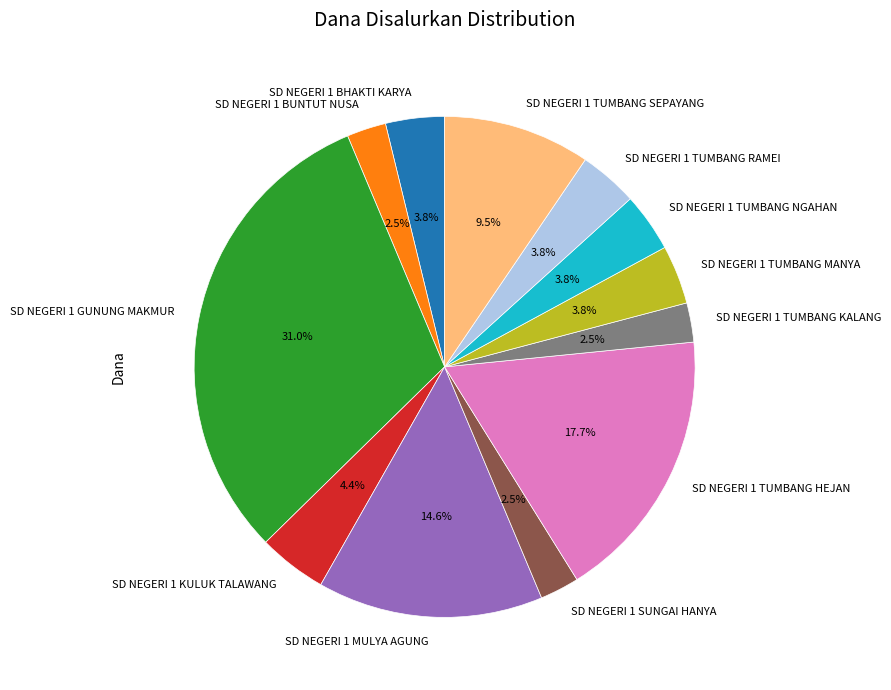

The SD NEGERI 1 TUMBANG KALANG slice represents 8% of the pie. True or false?

False